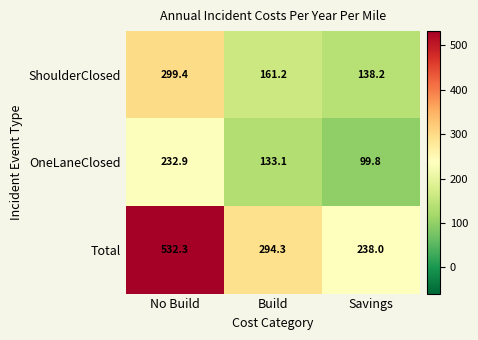

Reading right to left, extract all data points from this chart.

ShoulderClosed: Savings=138.2	Build=161.2	No Build=299.4
OneLaneClosed: Savings=99.8	Build=133.1	No Build=232.9
Total: Savings=238.0	Build=294.3	No Build=532.3